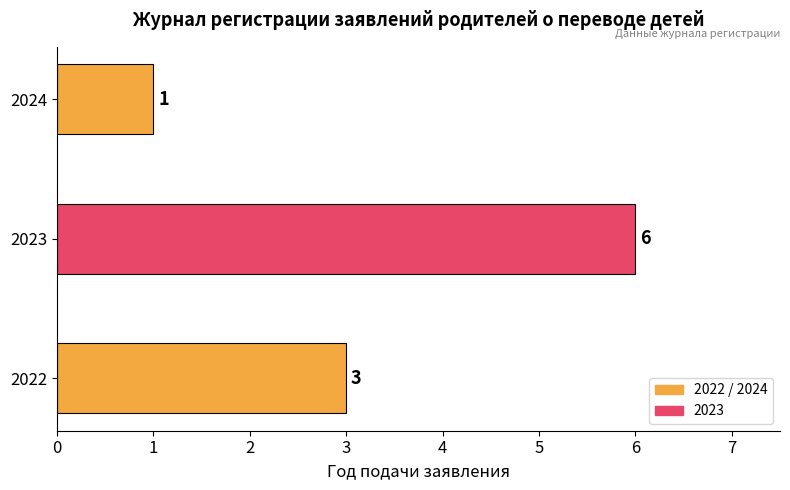

Reading bottom to top, list all the values displayed in this chart.

3	6	1